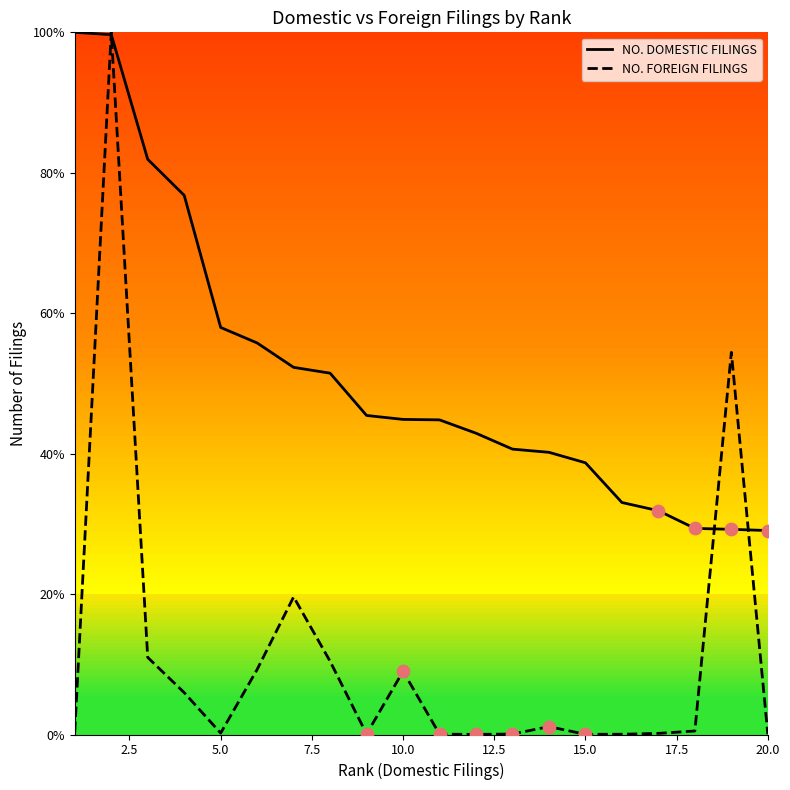

Which series has the largest total across all categories?

NO. DOMESTIC FILINGS